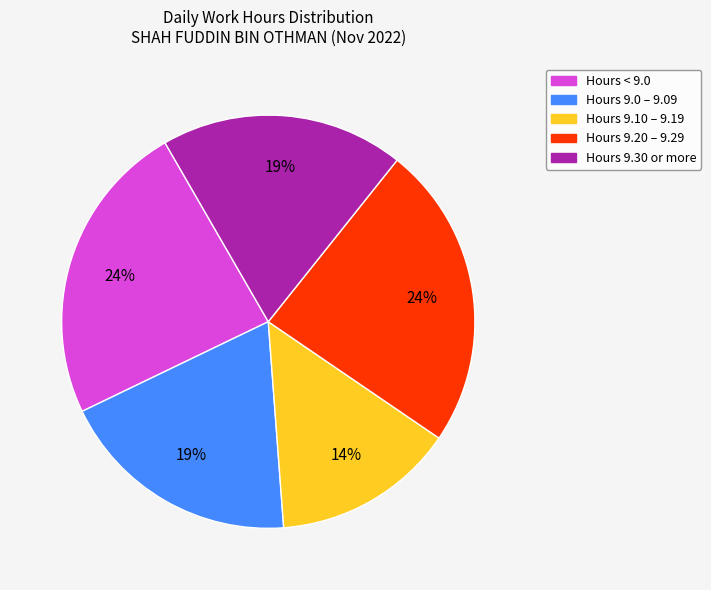

Is there any slice that represents more than half of the pie?

No